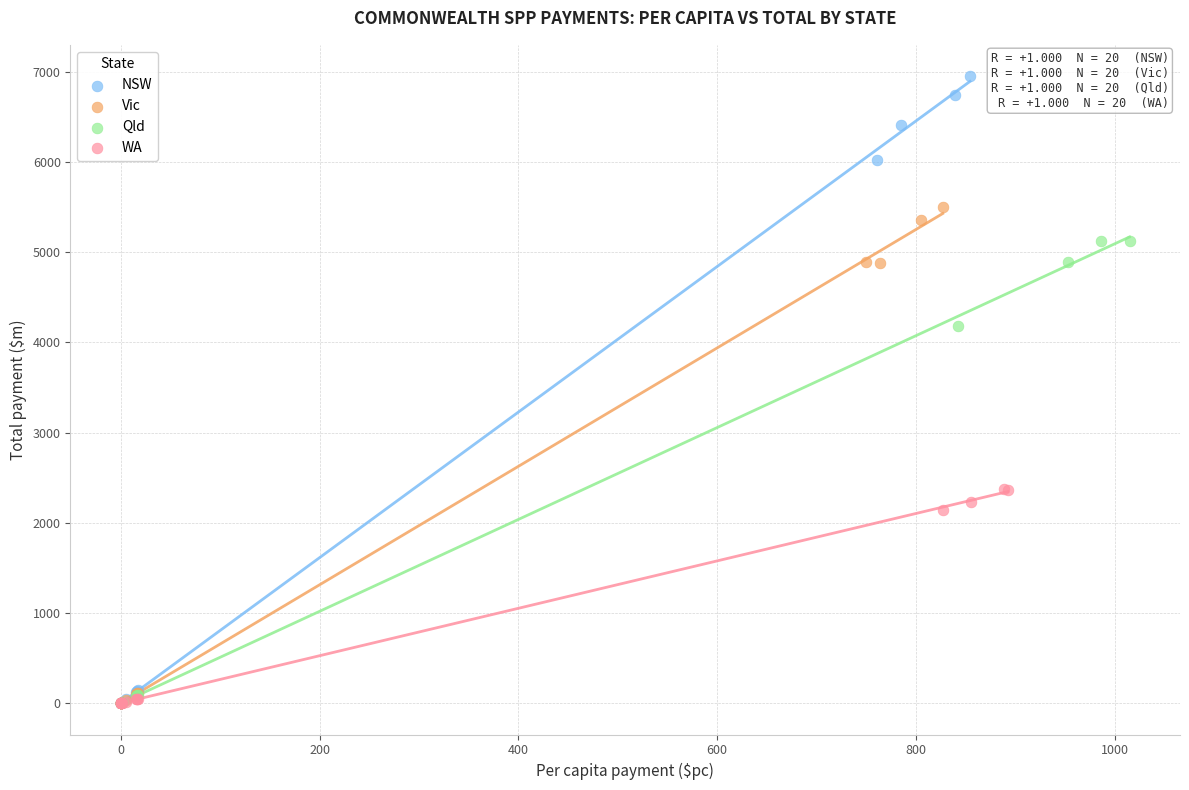

Which series contains the highest Y value?

NSW